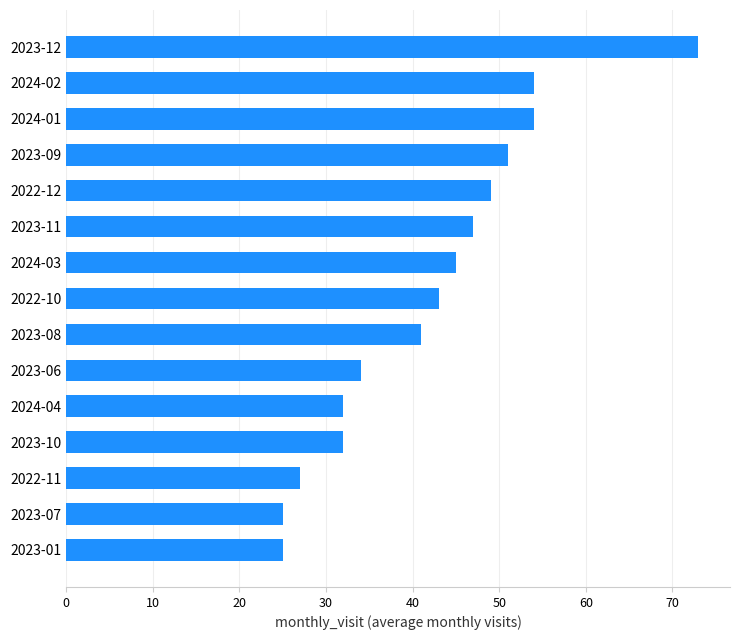

What is the greatest value displayed?

73